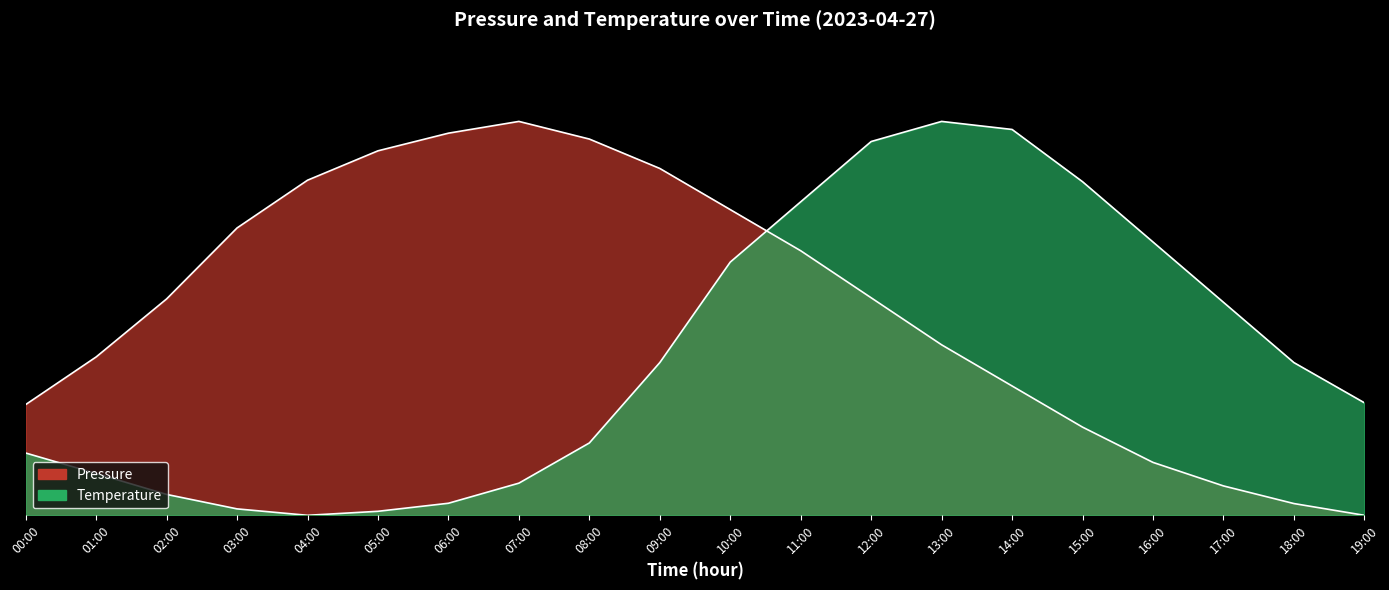

At which category is the sum across all series the highest?

12:00